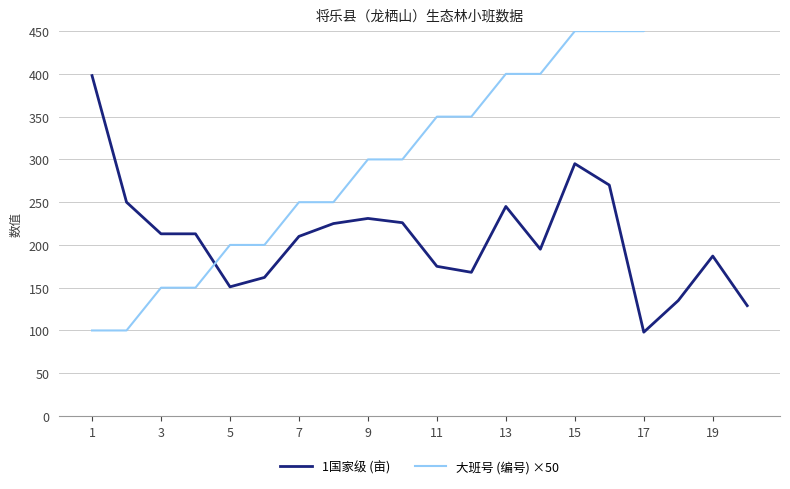

Which category has the lowest value in the 大班号 (编号) ×50 series?

1